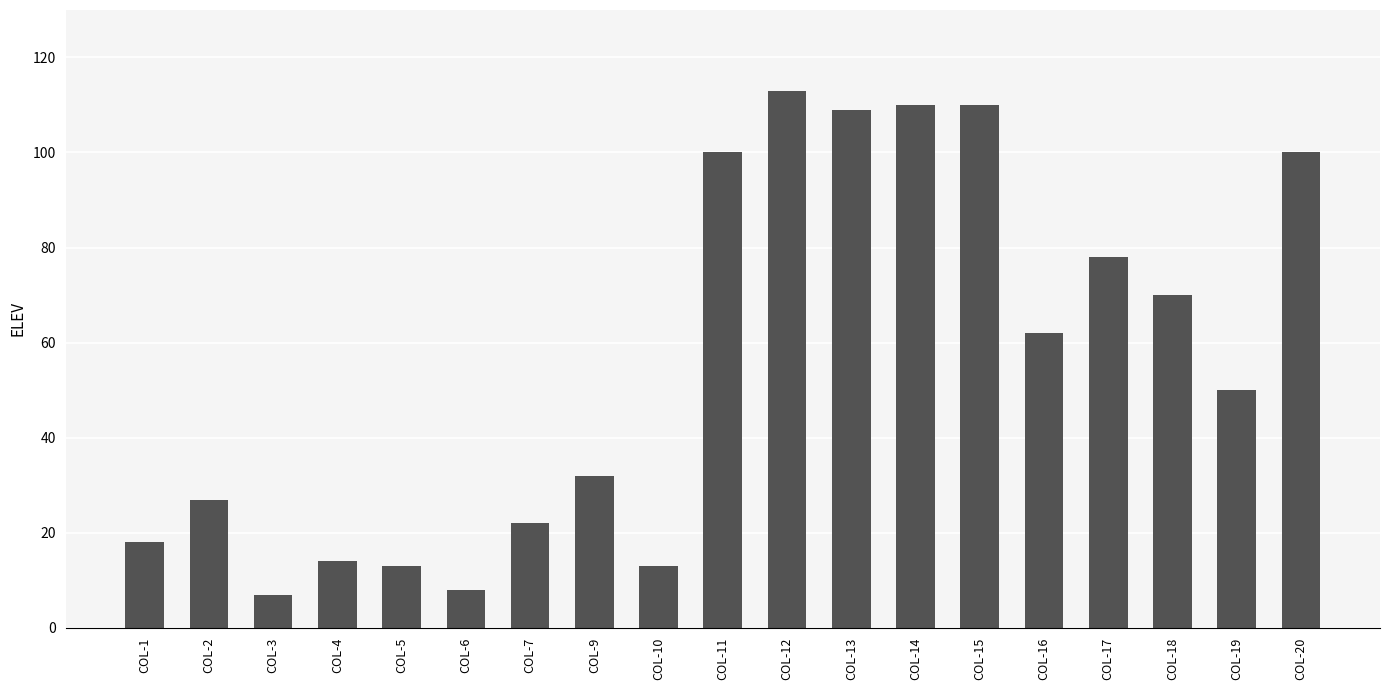

What is the maximum value shown in the chart?

113